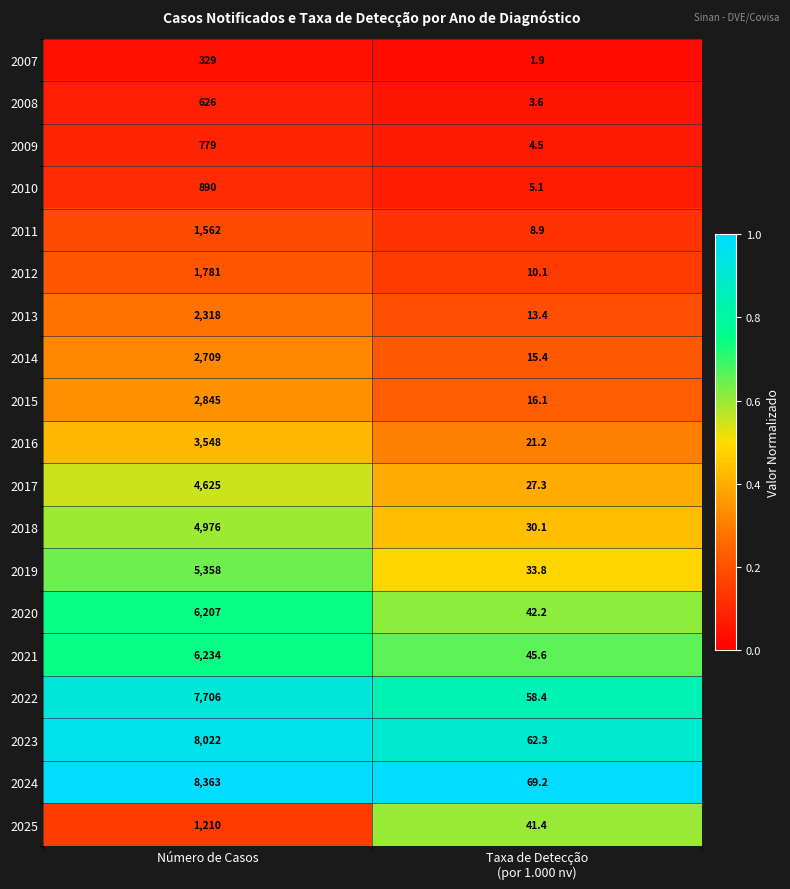

List the series in order of their peak value, highest first.

2024, 2023, 2022, 2021, 2020, 2019, 2018, 2017, 2016, 2015, 2014, 2013, 2012, 2011, 2025, 2010, 2009, 2008, 2007